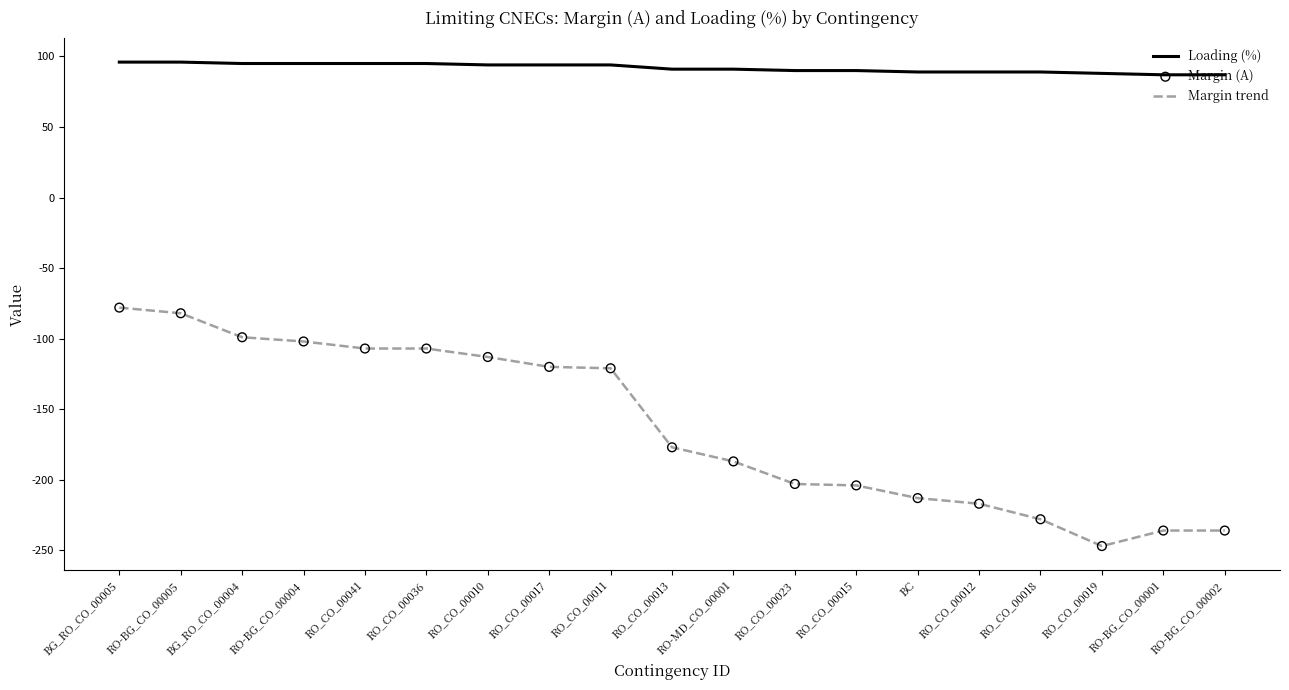

Is the value of Margin trend at RO_CO_00041 greater than the value of Loading (%) at RO_CO_00011?

No